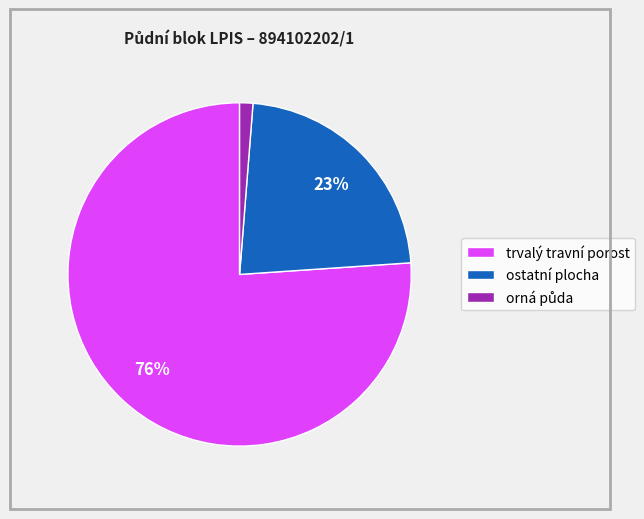

Between trvalý travní porost and ostatní plocha, which is larger?

trvalý travní porost